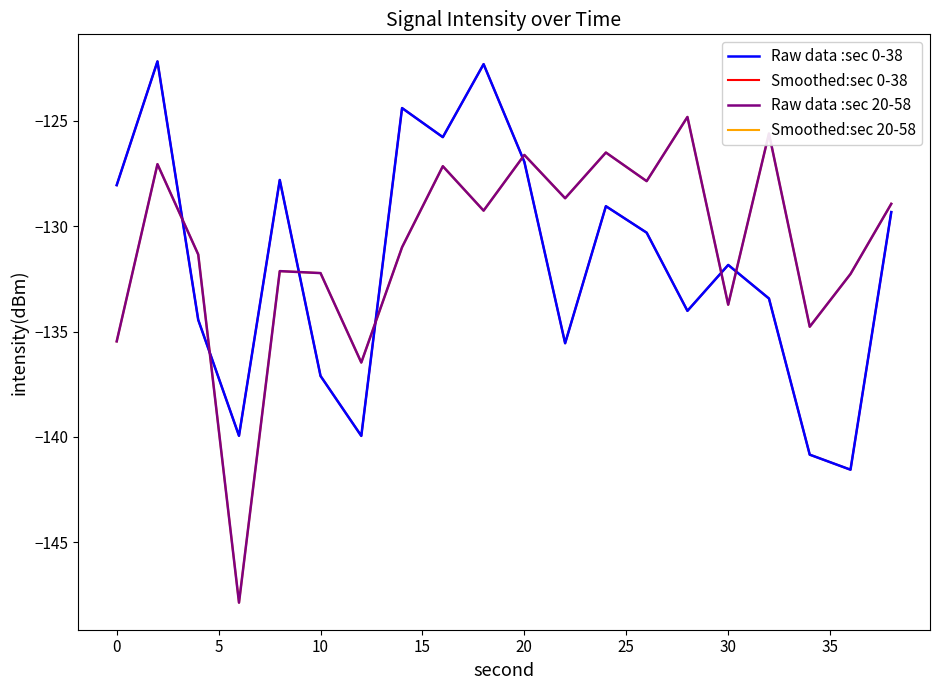

Reading left to right, list all the values displayed in this chart.

Raw data :sec 0-38: -128.0	-122.2	-134.4	-140.0	-127.8	-137.1	-140.0	-124.4	-125.8	-122.3	-126.9	-135.6	-129.0	-130.3	-134.0	-131.8	-133.4	-140.8	-141.6	-129.3
Smoothed:sec 0-38: -128.0	-122.2	-134.4	-140.0	-127.8	-137.1	-140.0	-124.4	-125.8	-122.3	-126.9	-135.6	-129.0	-130.3	-134.0	-131.8	-133.4	-140.8	-141.6	-129.3
Raw data :sec 20-58: -135.5	-127.1	-131.3	-147.9	-132.1	-132.2	-136.5	-131.0	-127.1	-129.3	-126.6	-128.7	-126.5	-127.9	-124.8	-133.7	-125.6	-134.8	-132.3	-128.9
Smoothed:sec 20-58: -135.5	-127.1	-131.3	-147.9	-132.1	-132.2	-136.5	-131.0	-127.1	-129.3	-126.6	-128.7	-126.5	-127.9	-124.8	-133.7	-125.6	-134.8	-132.3	-128.9